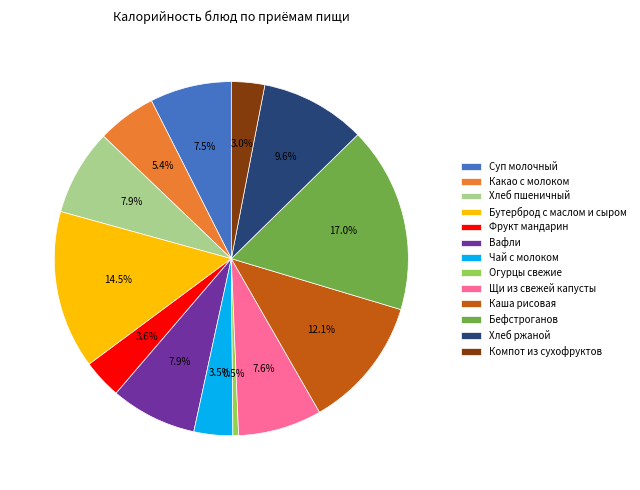

To the nearest percent, what is the difference between the Фрукт мандарин and Каша рисовая slice percentages?

8%